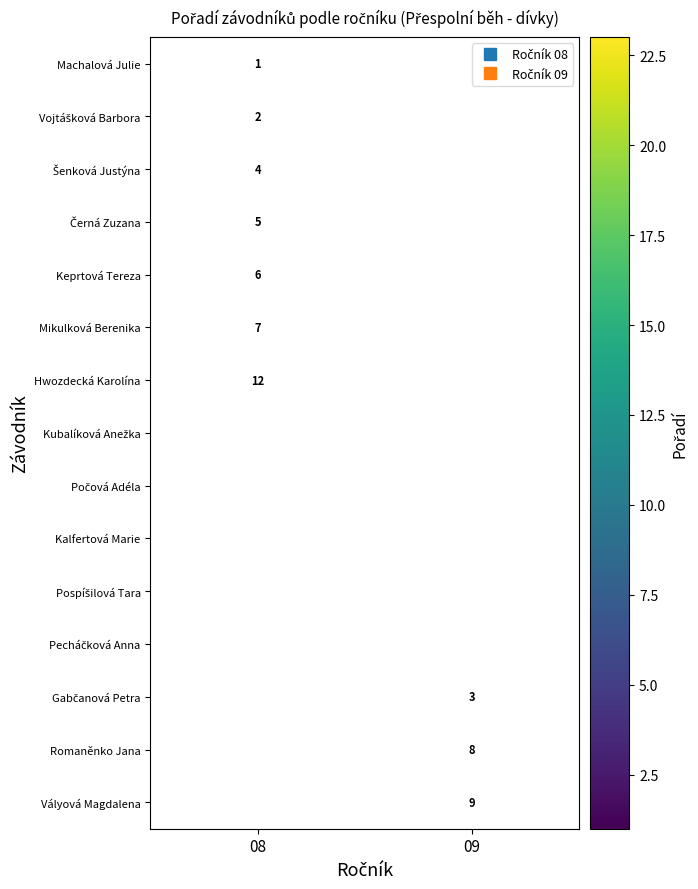

Which label corresponds to the smallest value in the chart?

08